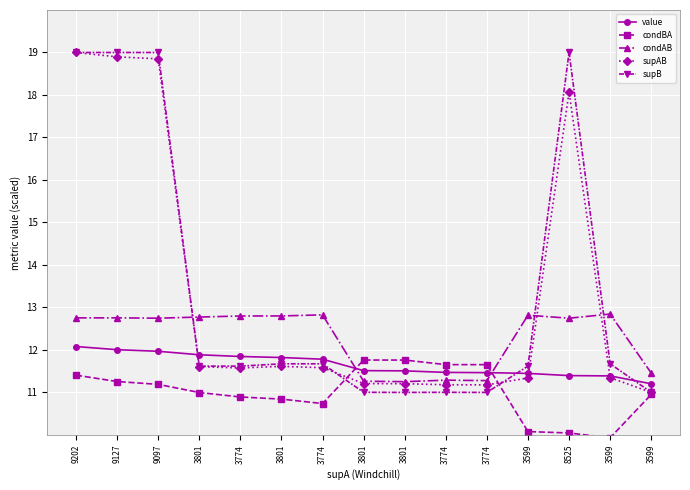

At which category does supAB reach its first local valley?

3774